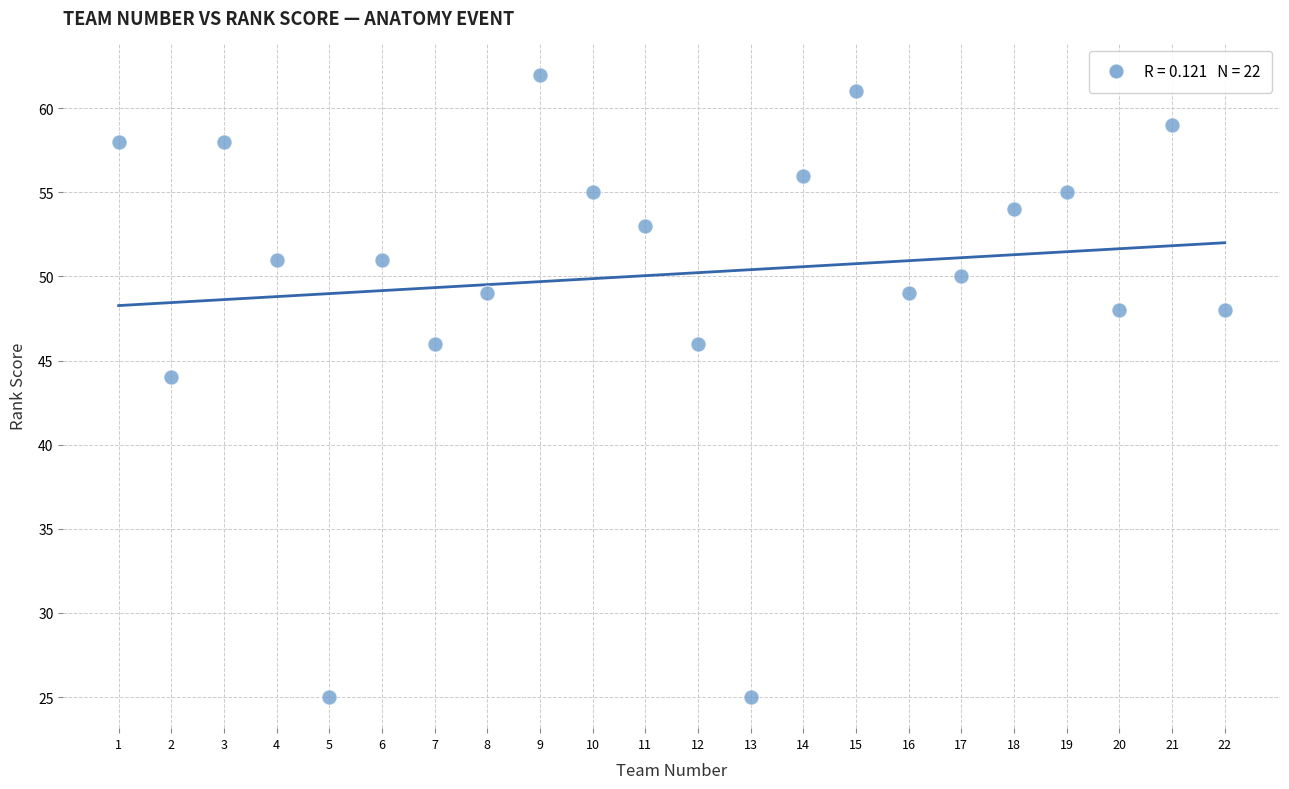

What Y value in the scatter plot is closest to 43?

44.0